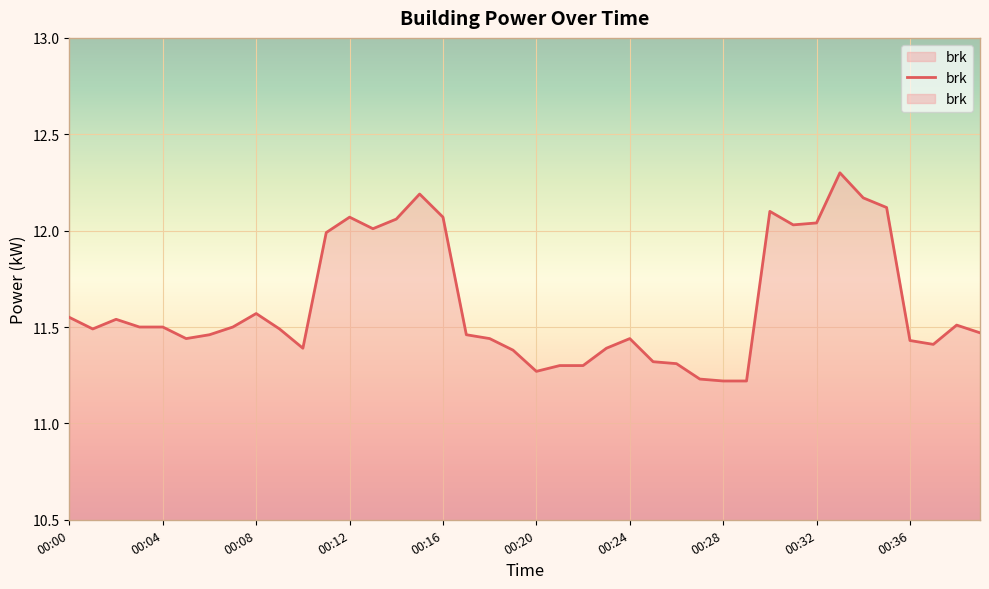

What is the smallest value displayed?

11.2